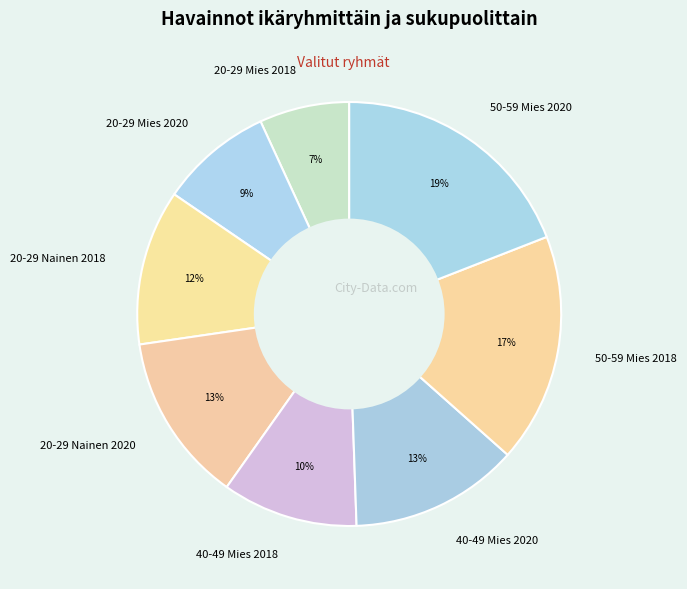

To the nearest percent, what is the difference between the largest and smallest slice percentages?

12%